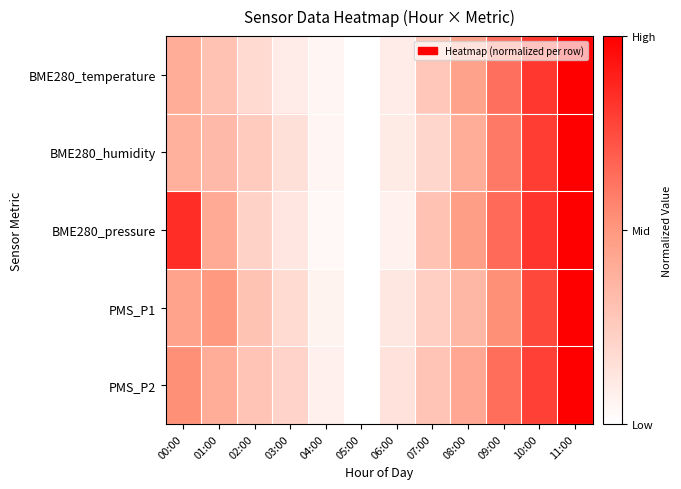

Rank the series at 10:00 from highest to lowest value.

BME280_pressure, BME280_temperature, BME280_humidity, PMS_P2, PMS_P1